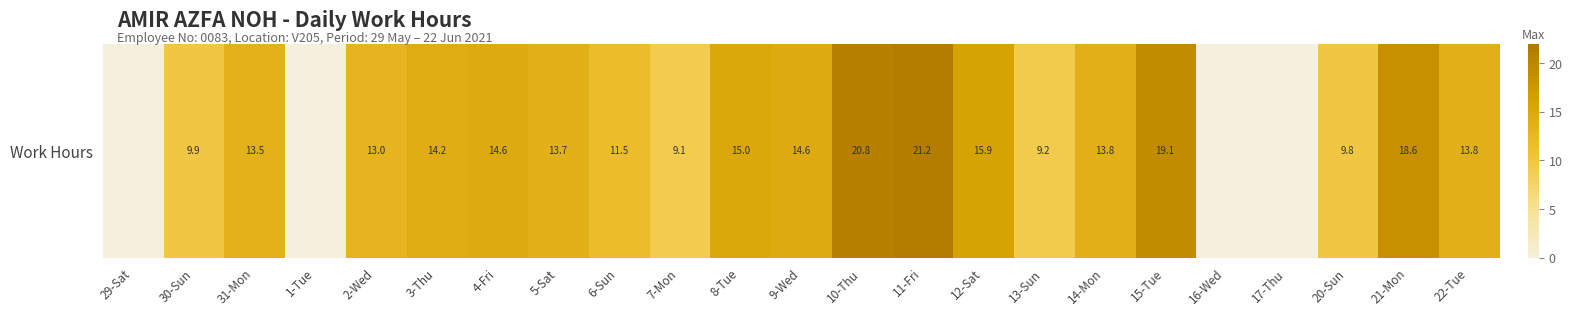

Which category has the highest value across all series?

11-Fri